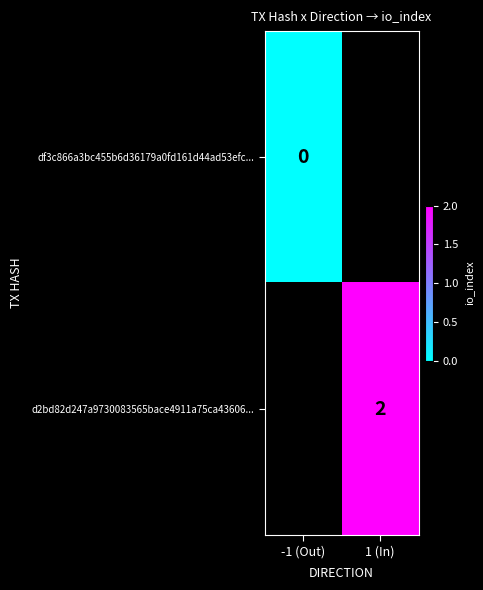

Is it true that d2bd82d247a9730083565bace4911a75ca43606... equals 2 at 1 (In)?

True